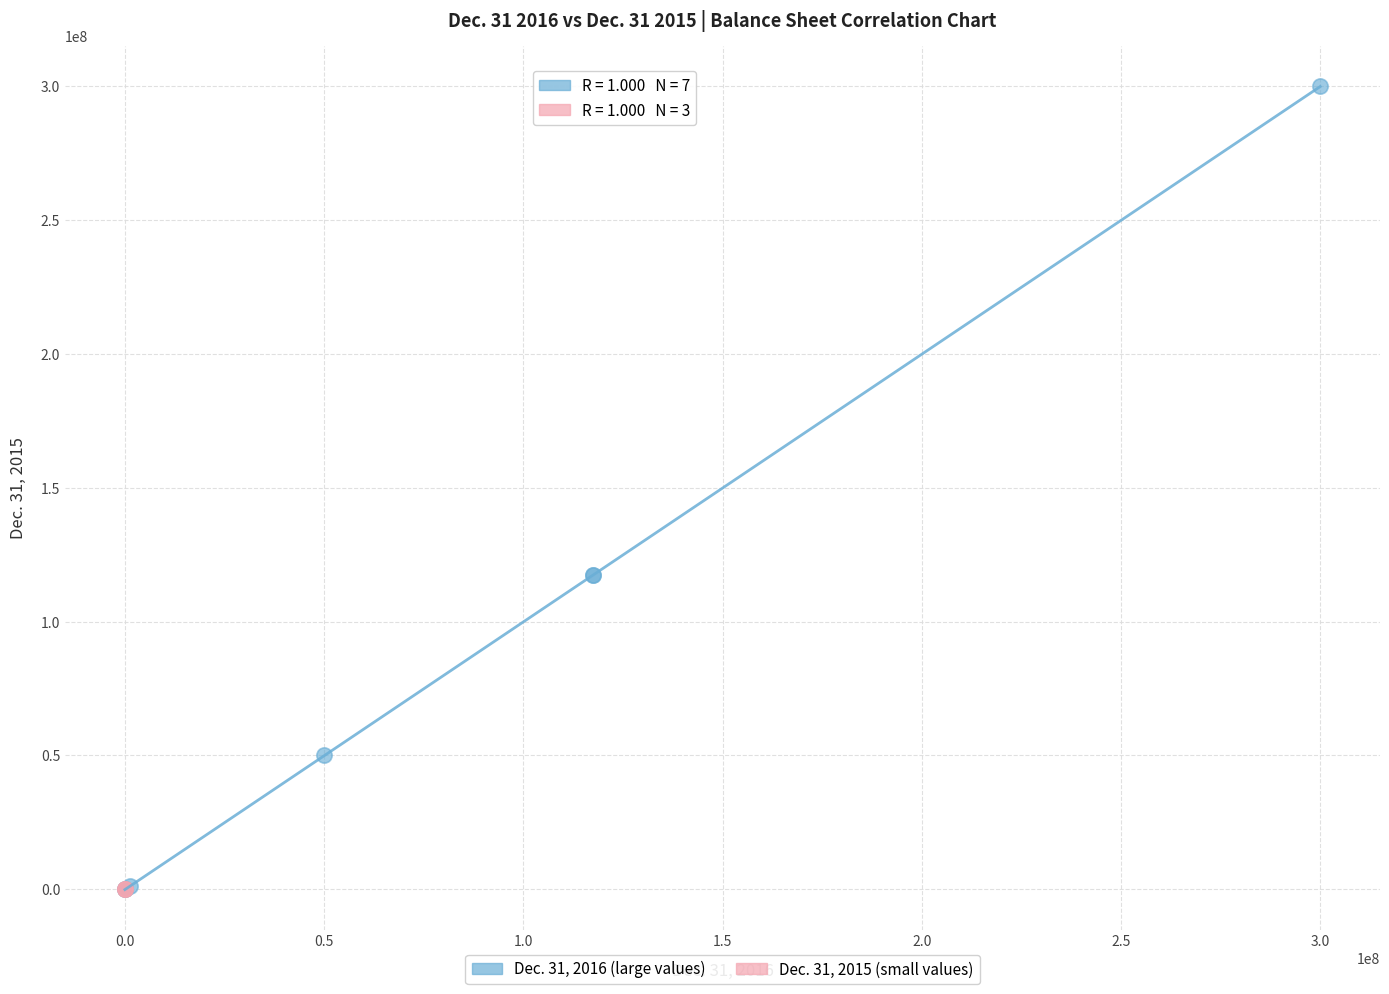

Which series has the widest spread of Y values?

Dec. 31, 2016 (large values)